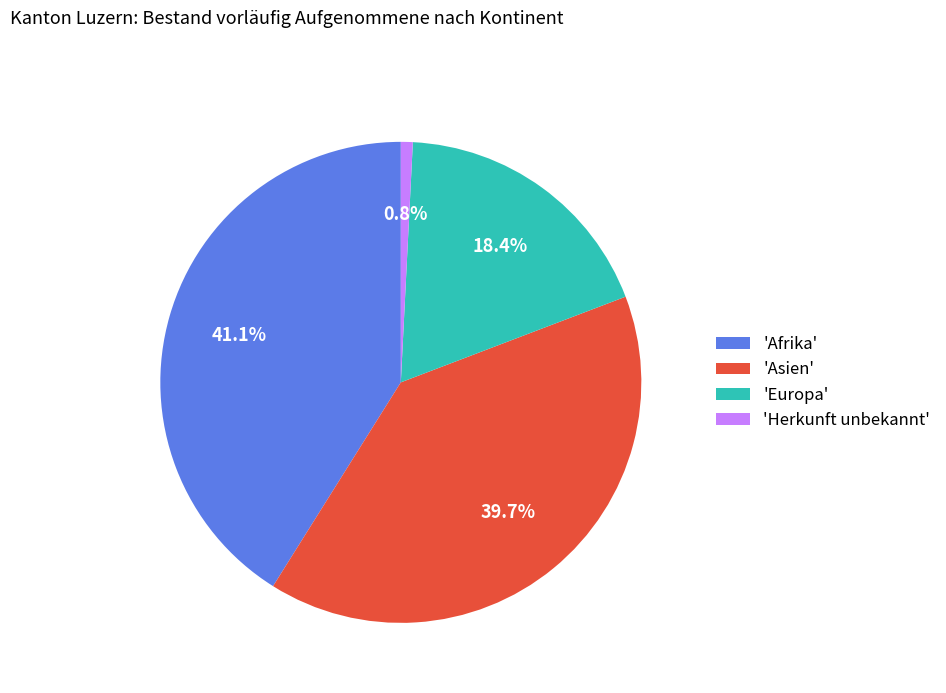

What portion of the pie excludes 'Europa'?

81.6%